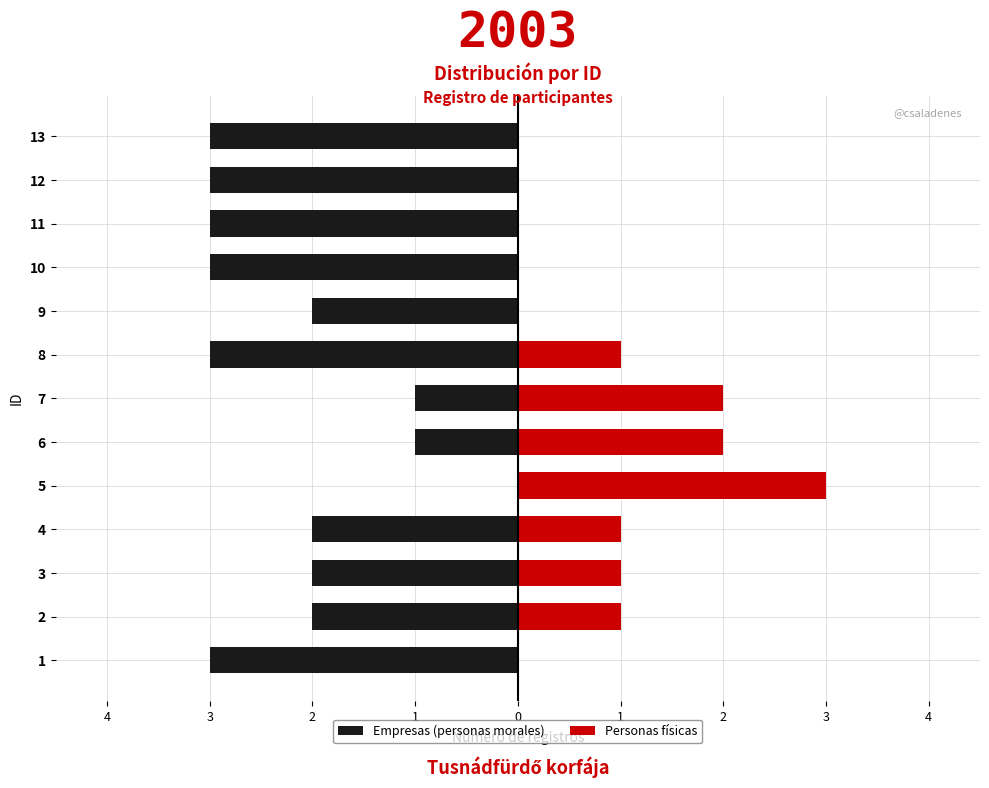

What is the greatest value displayed?

3